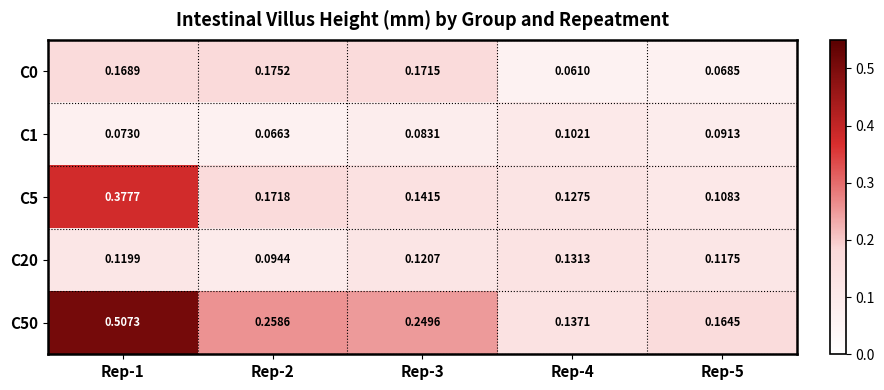

Is the value of C20 at Rep-1 greater than the value of C1 at Rep-4?

Yes